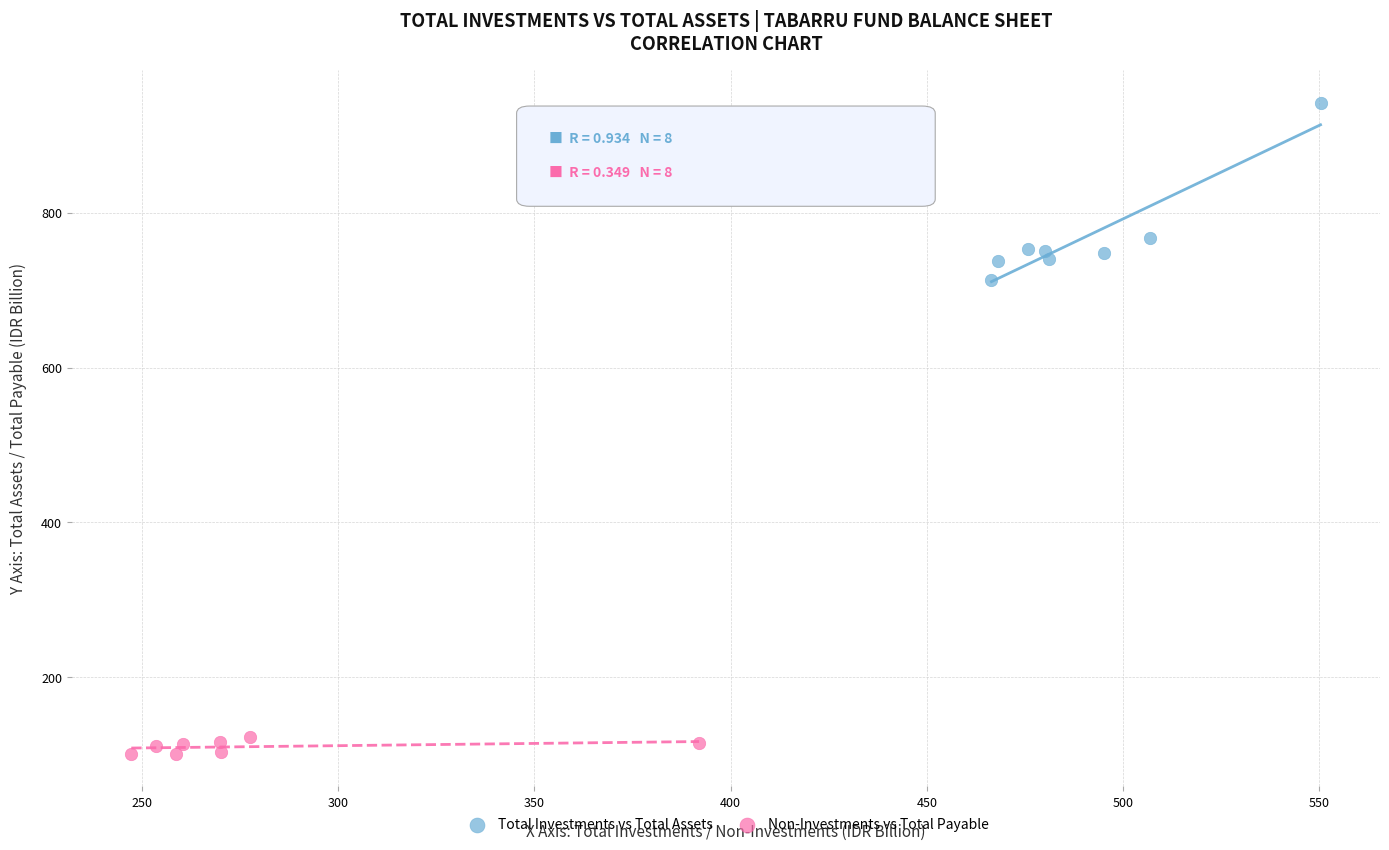

Which series contains the highest Y value?

Total Investments vs Total Assets